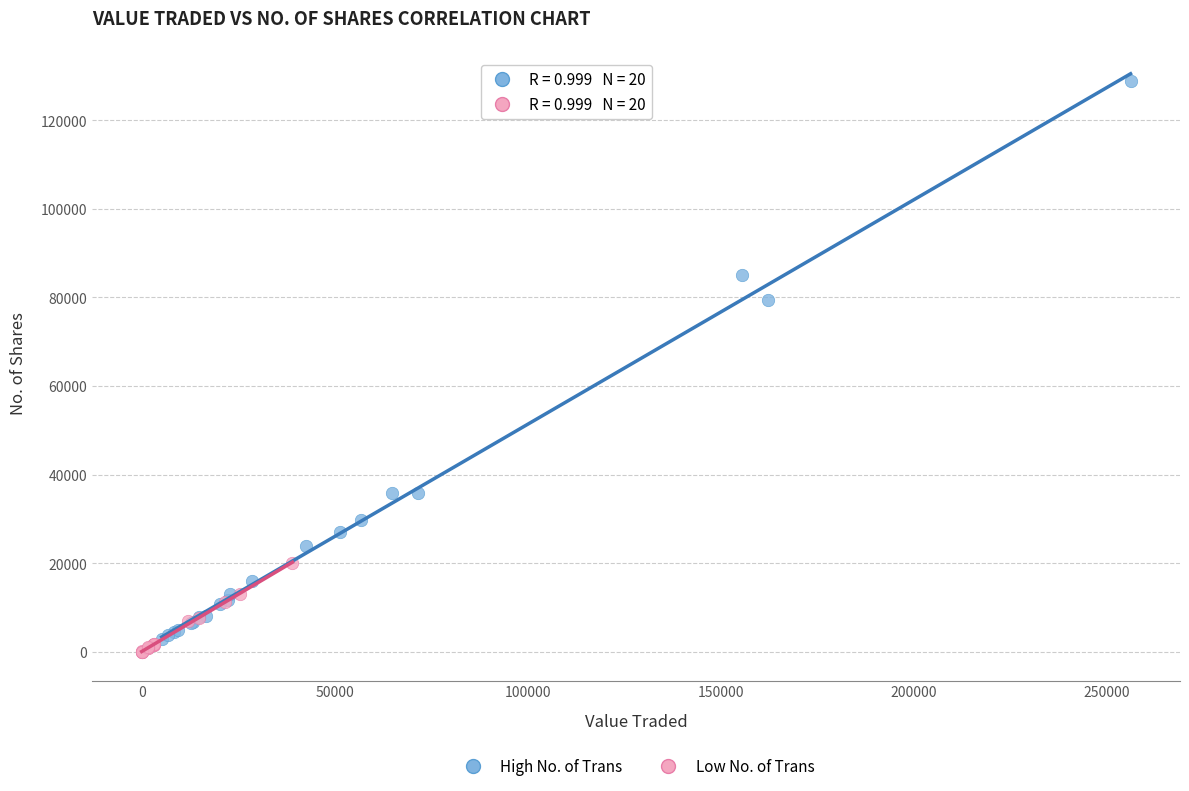

Which series has the largest Y range (max minus min)?

High No. of Trans